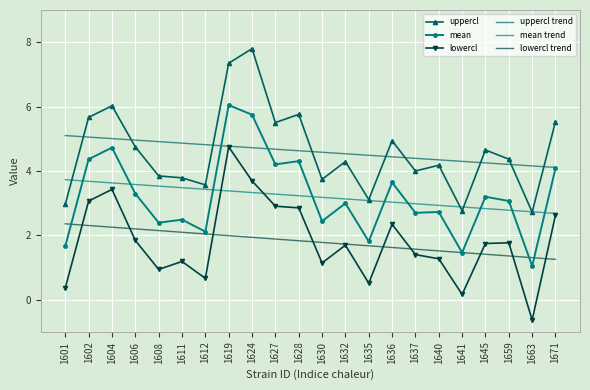

True or false: mean trend and uppercl trend cross at least once.

False